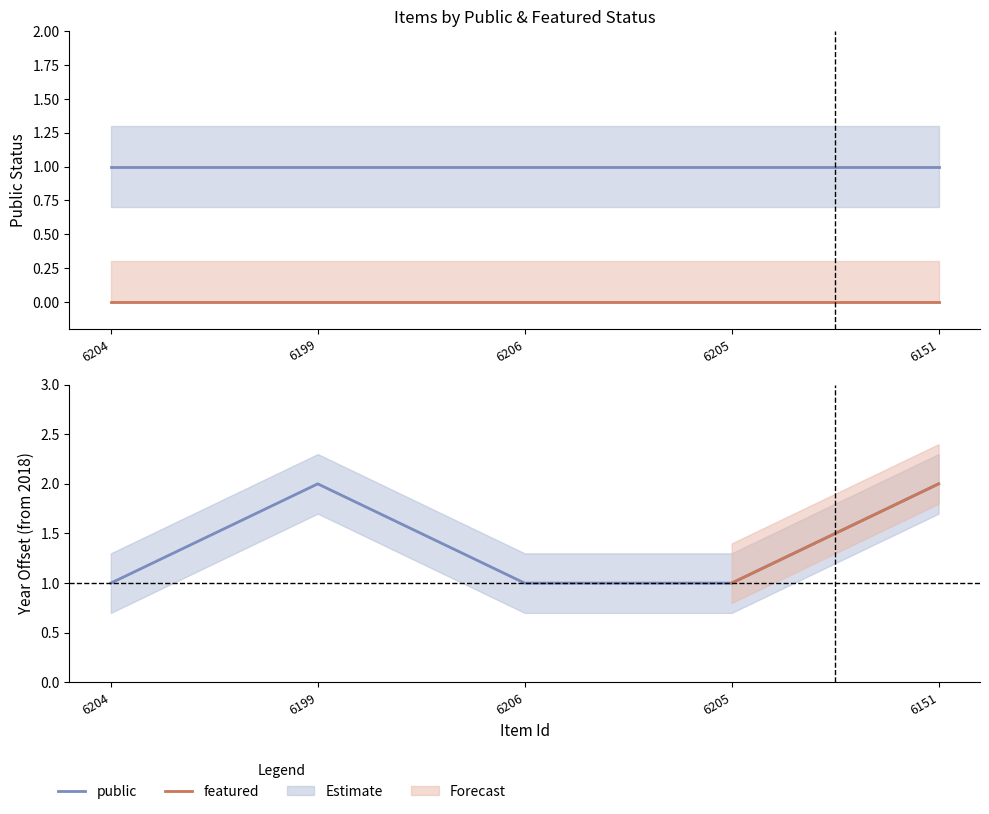

What is the average value of the public series?

1